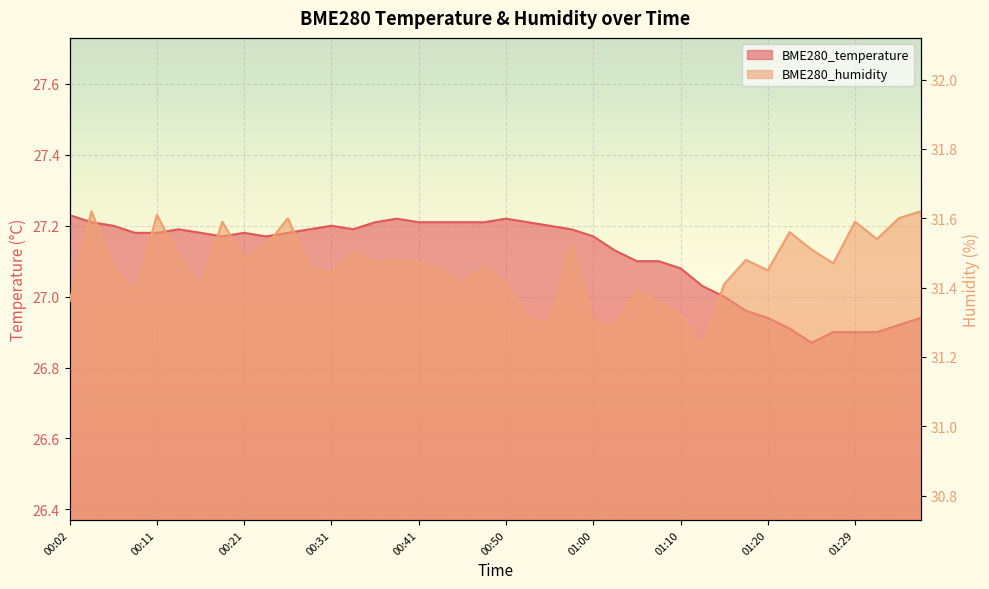

What is the difference between the maximum and minimum values in the BME280_humidity series?

0.4